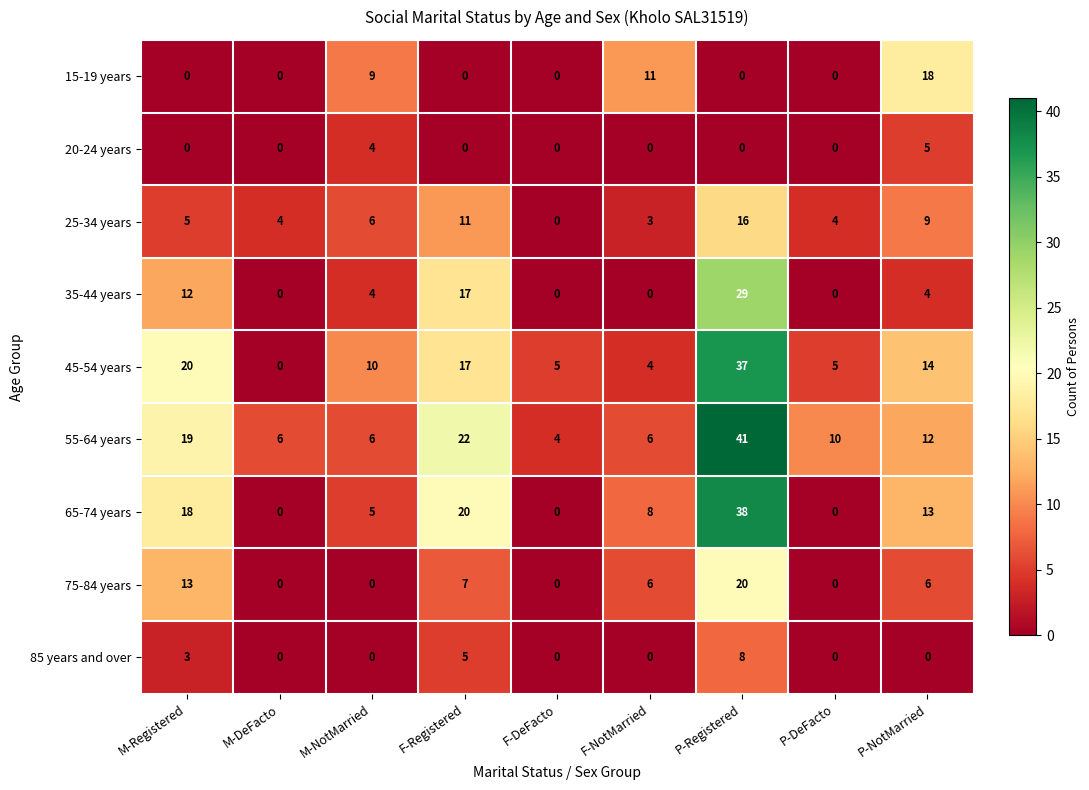

Which series changed the most between P-Registered and P-NotMarried?

55-64 years